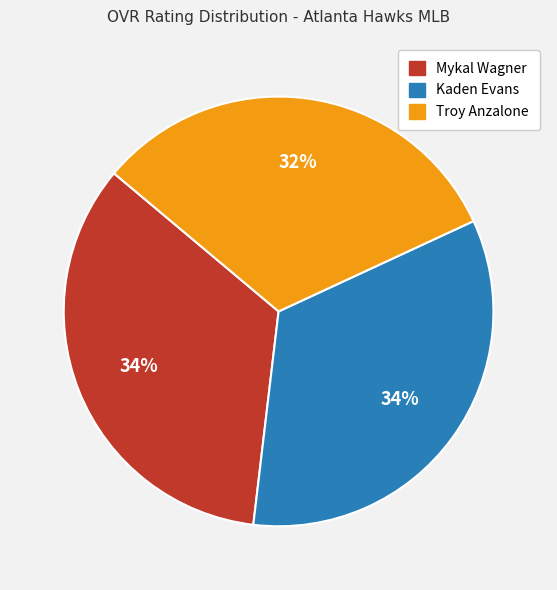

How many slices are in this pie chart?

3